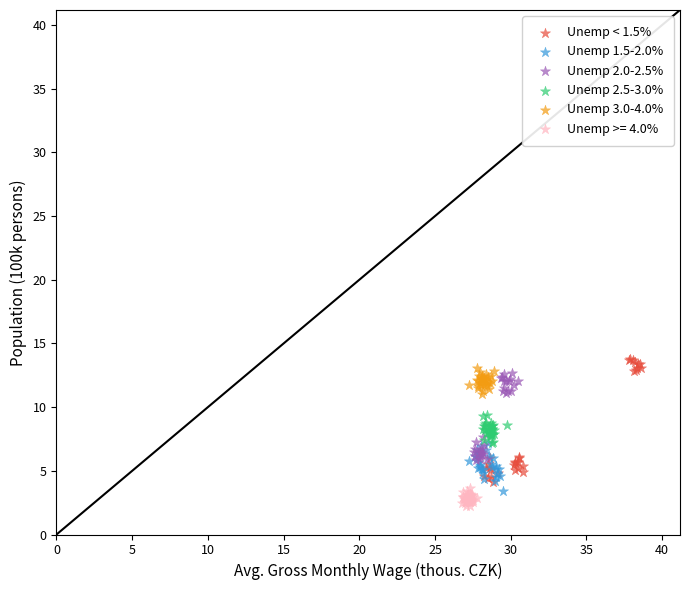

What are all the series names shown in the legend?

Unemp < 1.5%, Unemp 1.5-2.0%, Unemp 2.0-2.5%, Unemp 2.5-3.0%, Unemp 3.0-4.0%, Unemp >= 4.0%